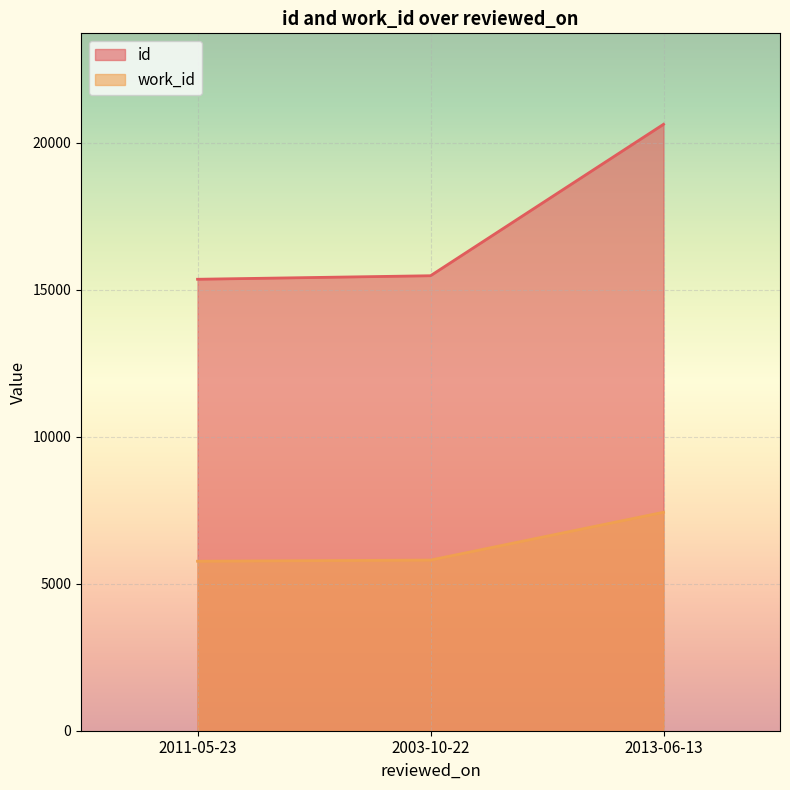

Reading right to left, list all the values displayed in this chart.

id: 20619	15470	15350
work_id: 7428	5802	5763